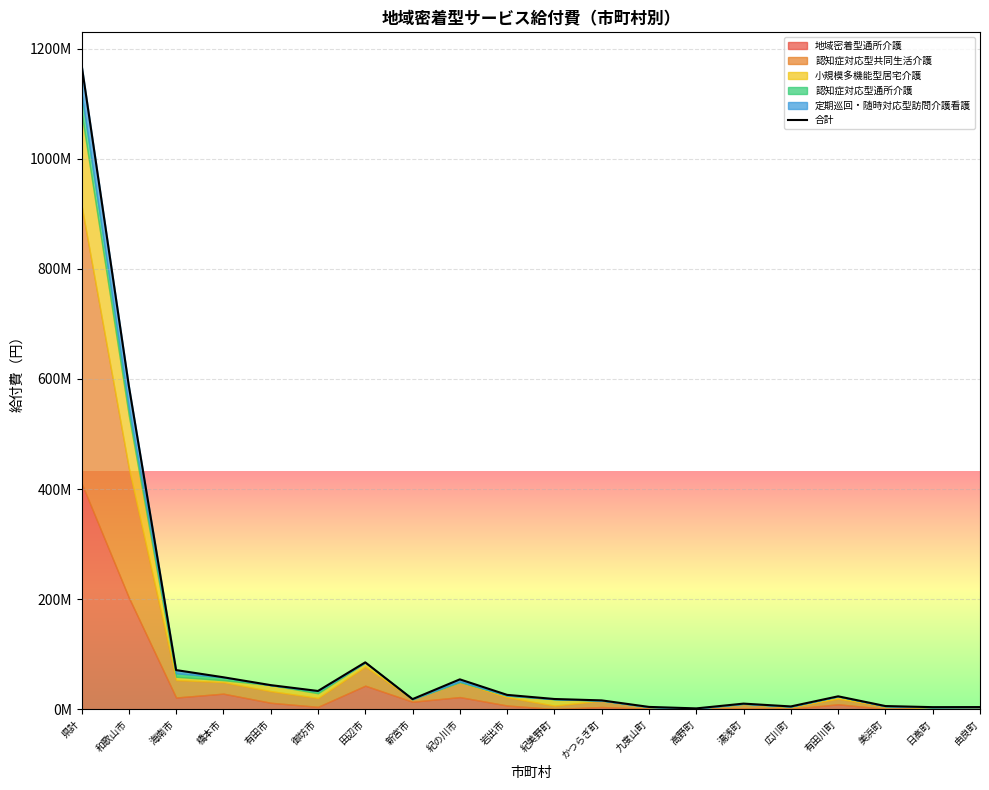

At which label is the value closest to 586382873?

和歌山市